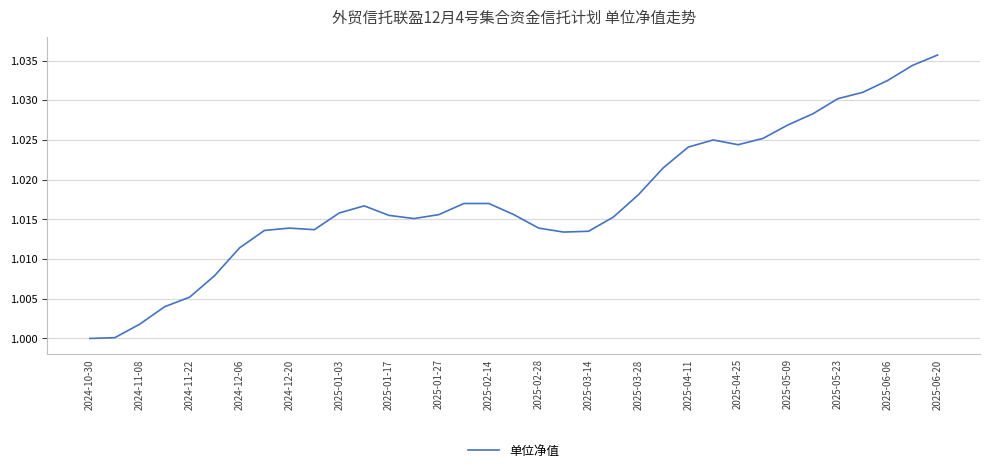

What is the maximum value shown in the chart?

1.0